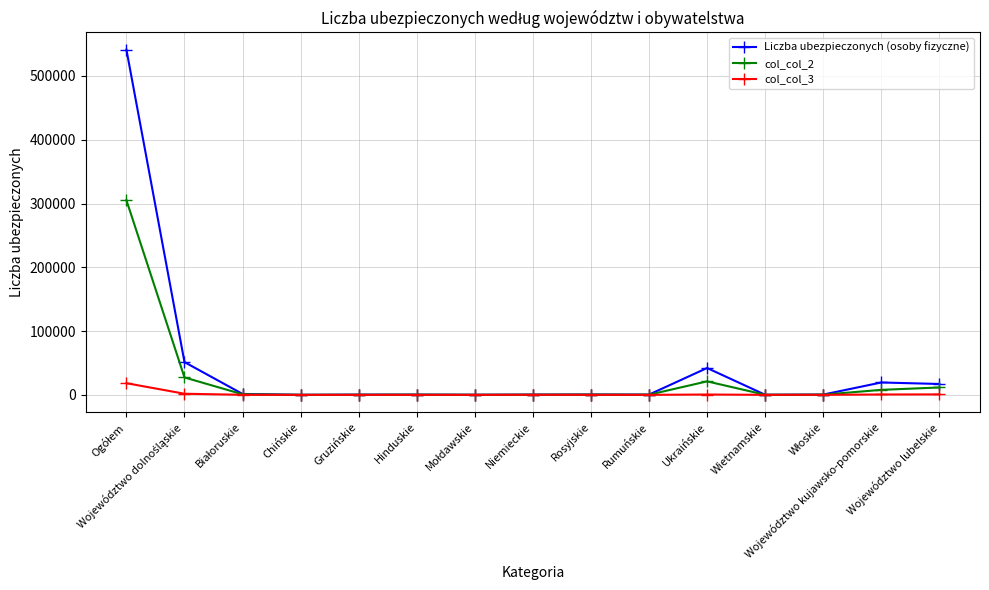

Which series has the largest range (max minus min)?

Liczba ubezpieczonych (osoby fizyczne)